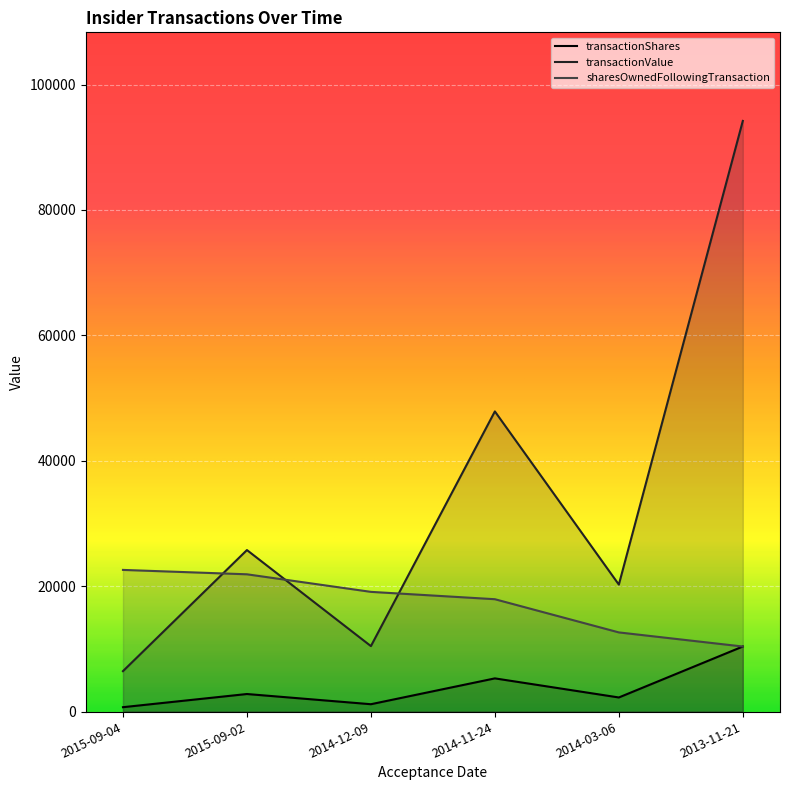

True or false: transactionShares and transactionValue intersect in this chart.

False